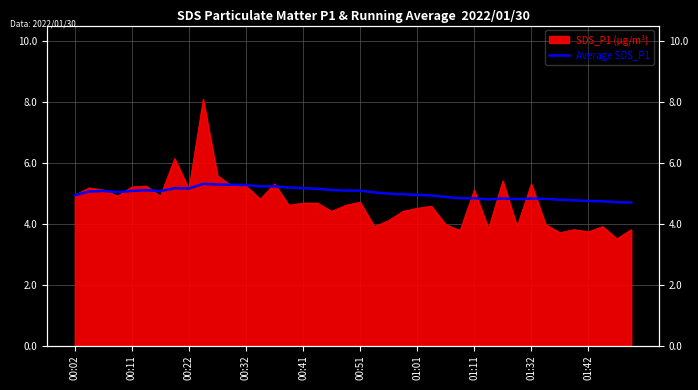

True or false: there are more than 2 points higher than both neighbors.

True